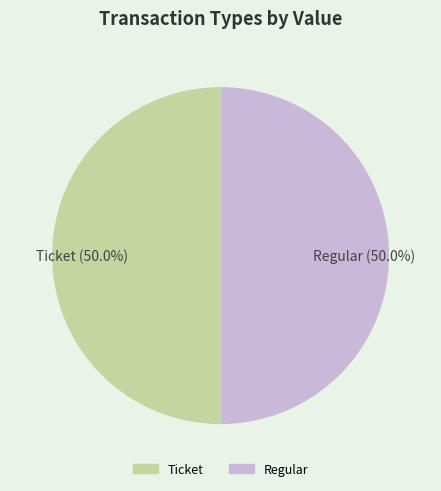

What percentage do Regular and Ticket together represent?

100.0%